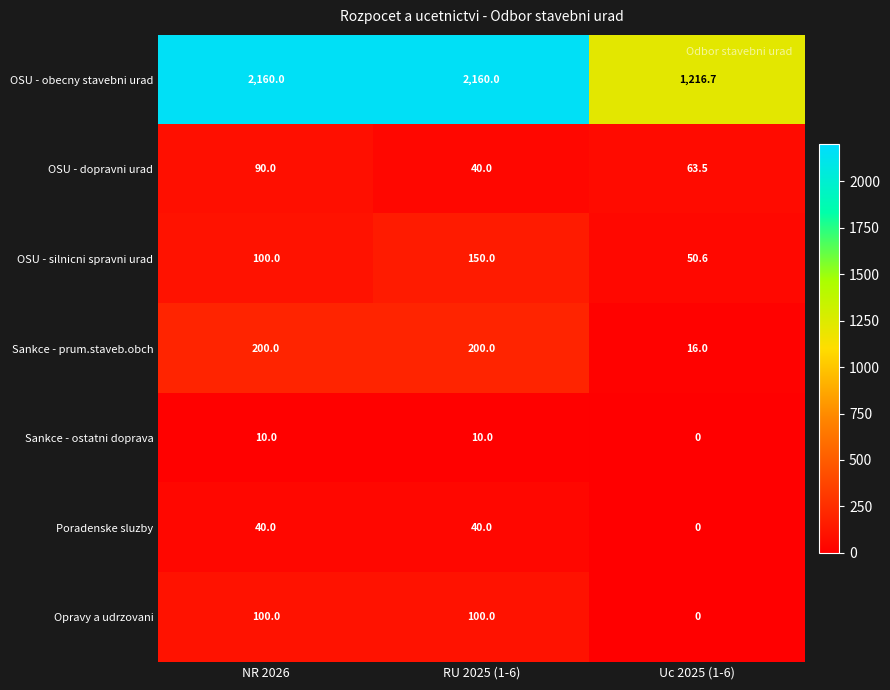

What is the total value across all series at Uc 2025 (1-6)?

1346.8